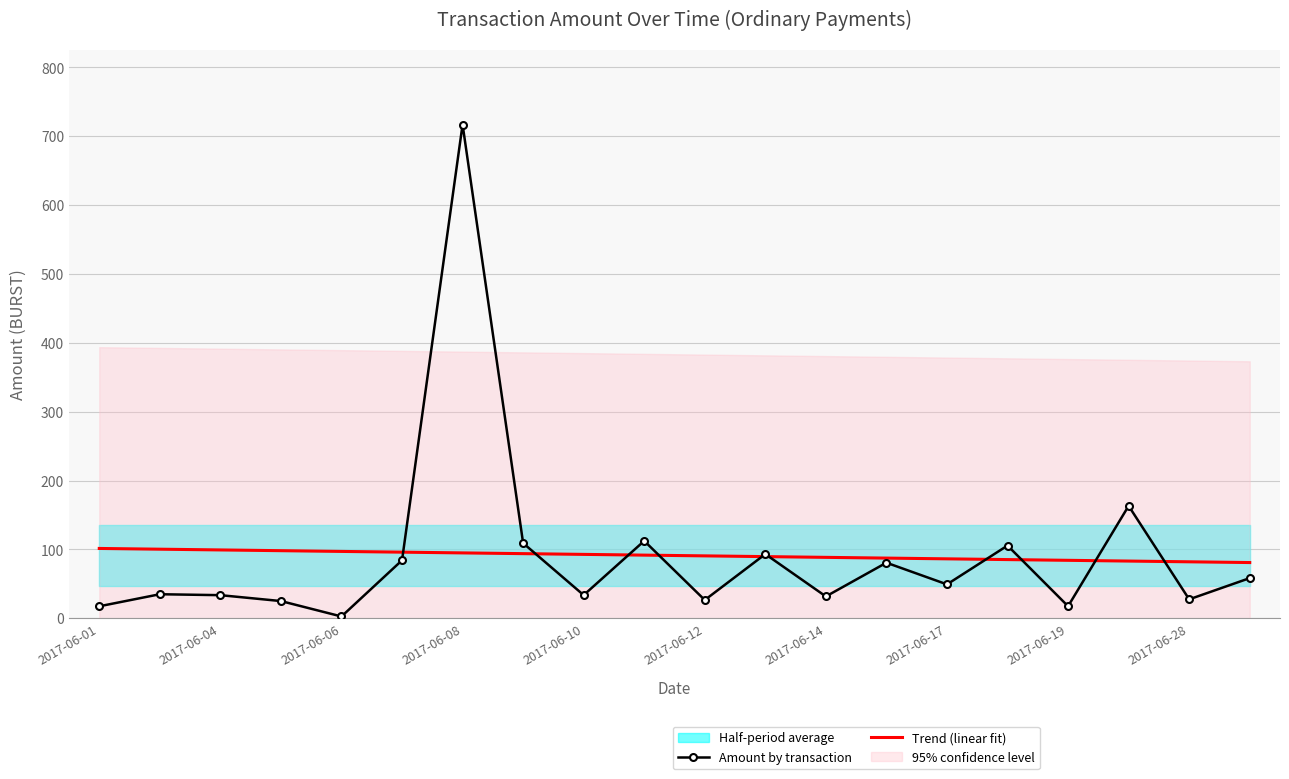

What is the lowest value of the Trend (linear fit) series?

80.9